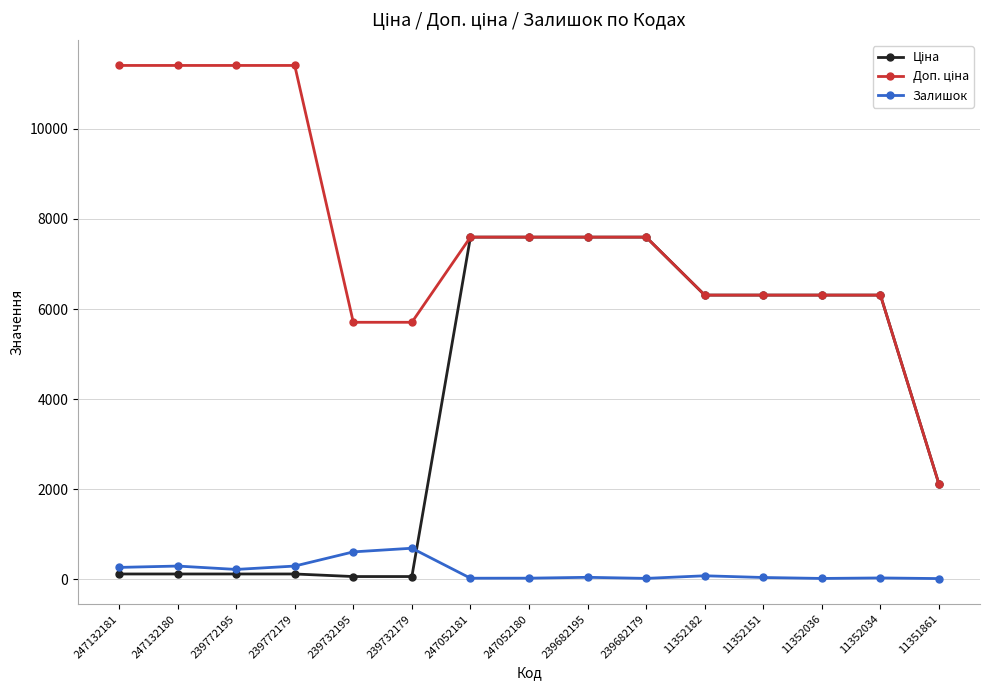

At how many categories does at least one series exceed 11042?

4